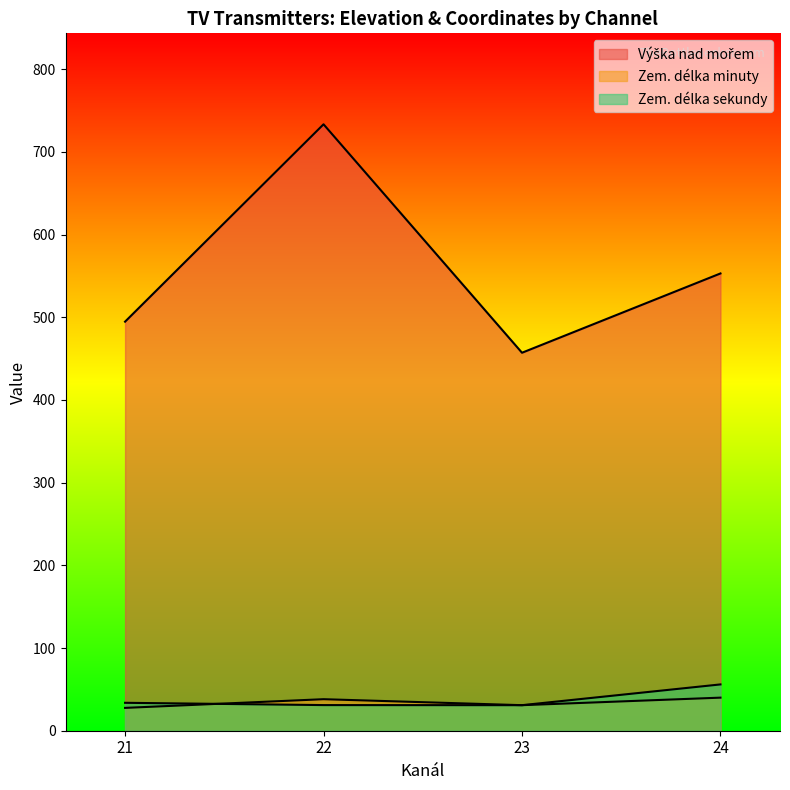

Between 22 and 21, which is larger?

22